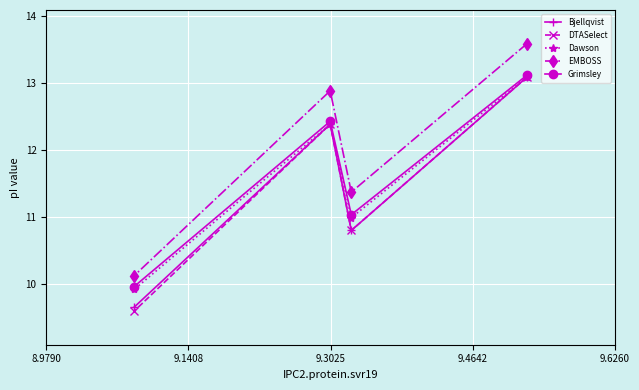

What is the maximum value shown in the chart?

13.6